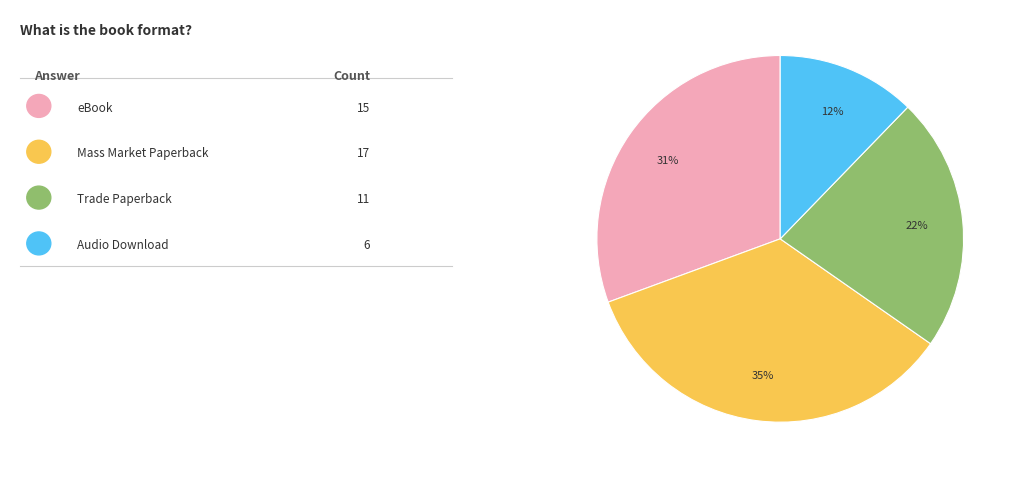

Does any single category account for the majority?

No